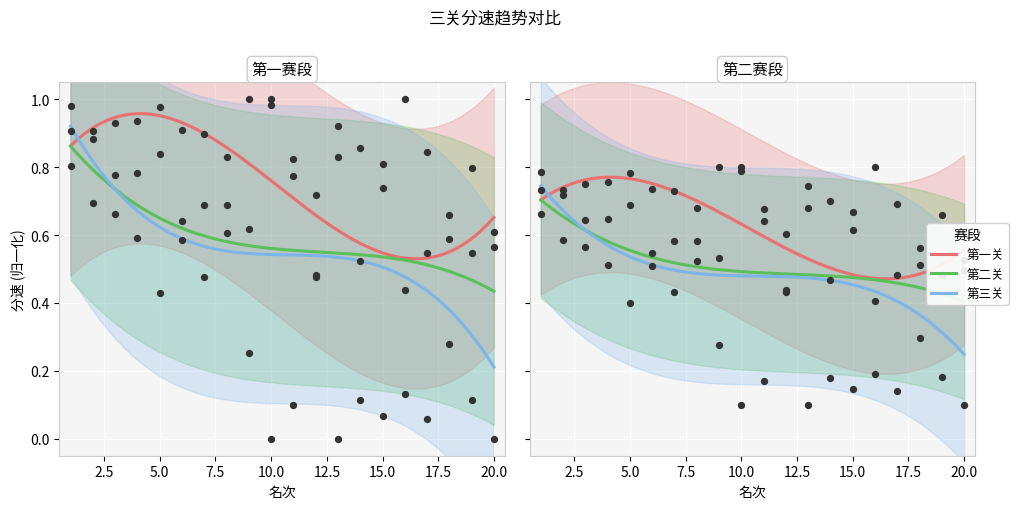

Which series has the largest total across all categories?

第一关分速(米/分)